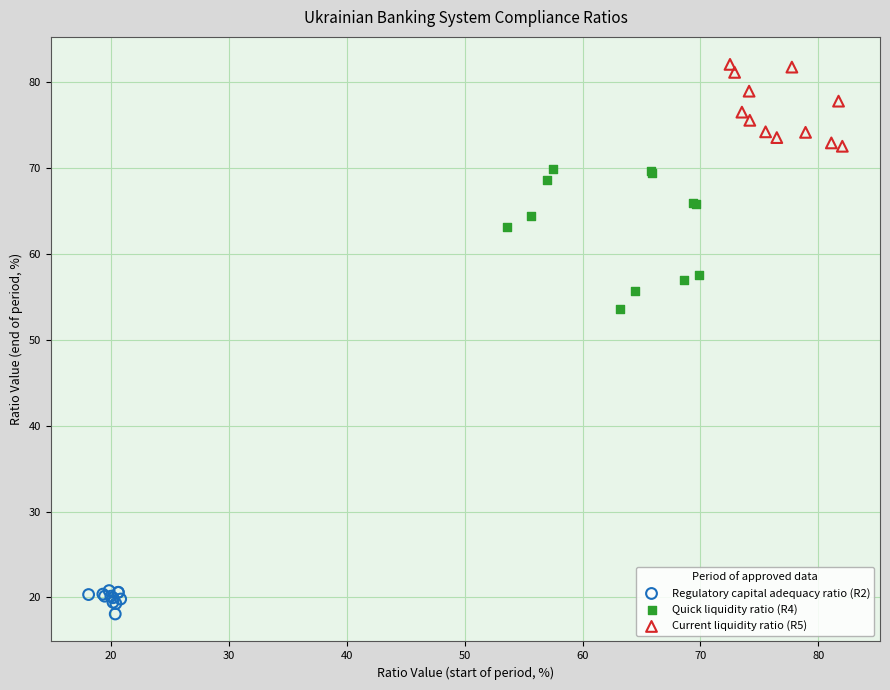

Which series has the widest spread of Y values?

Quick liquidity ratio (R4)